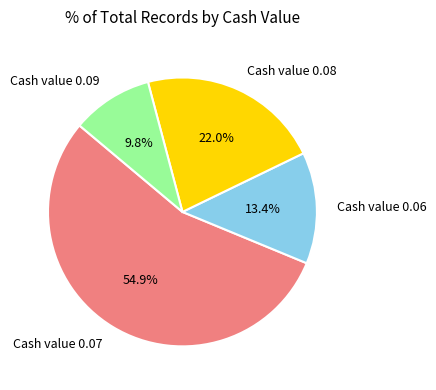

To the nearest percent, what is the difference between the largest and smallest slice percentages?

45%